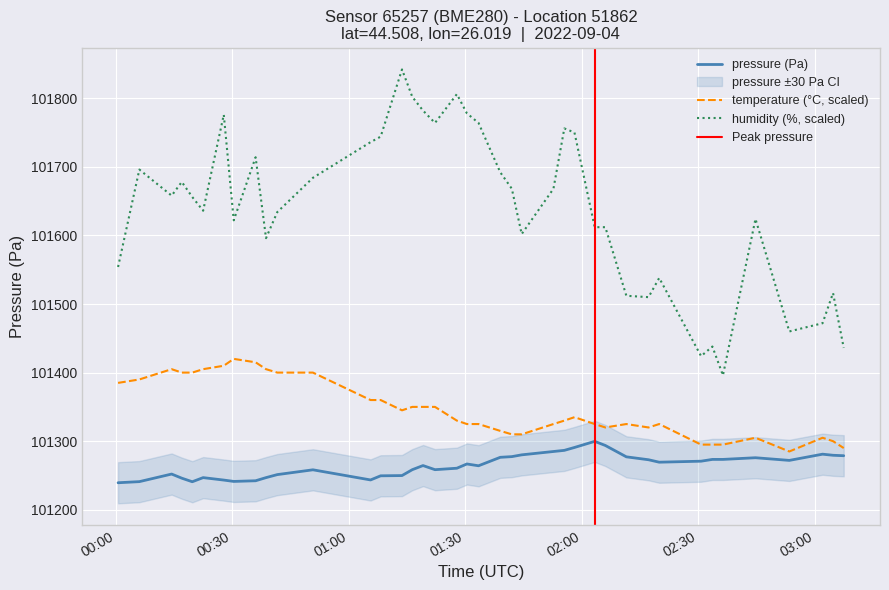

True or false: humidity (%, scaled) and temperature (°C, scaled) intersect in this chart.

False